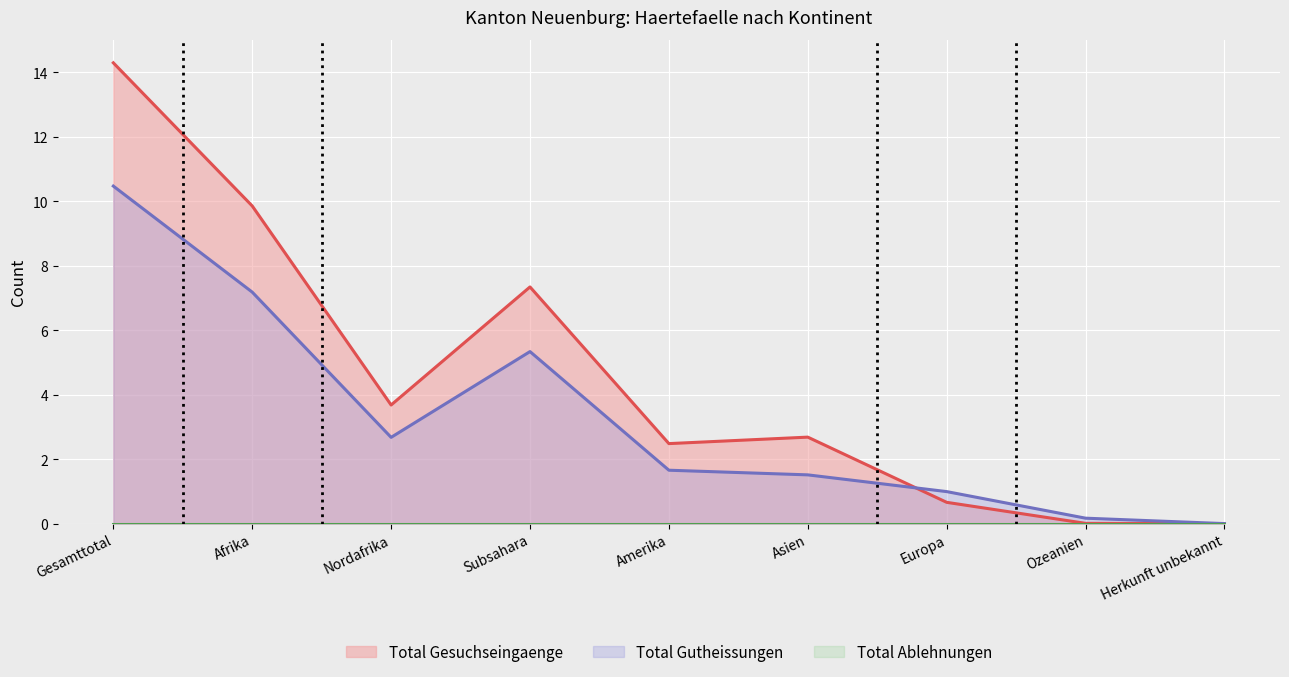

Is it true that Total Ablehnungen equals 0 at Herkunft unbekannt?

True